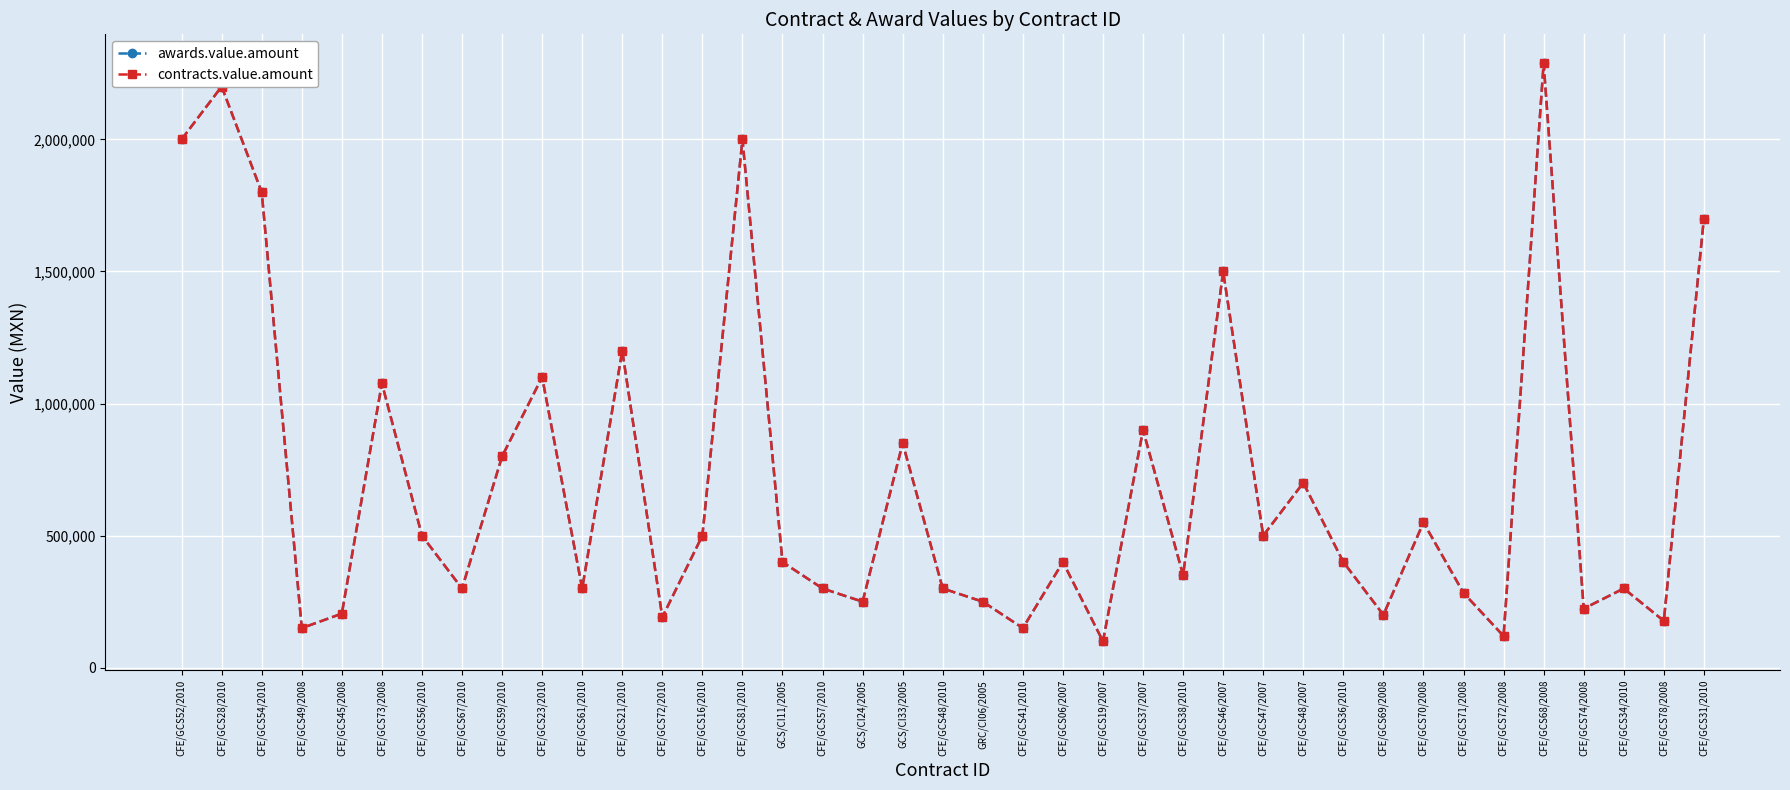

At which category does the chart reach its peak across all series?

CFE/GCS68/2008